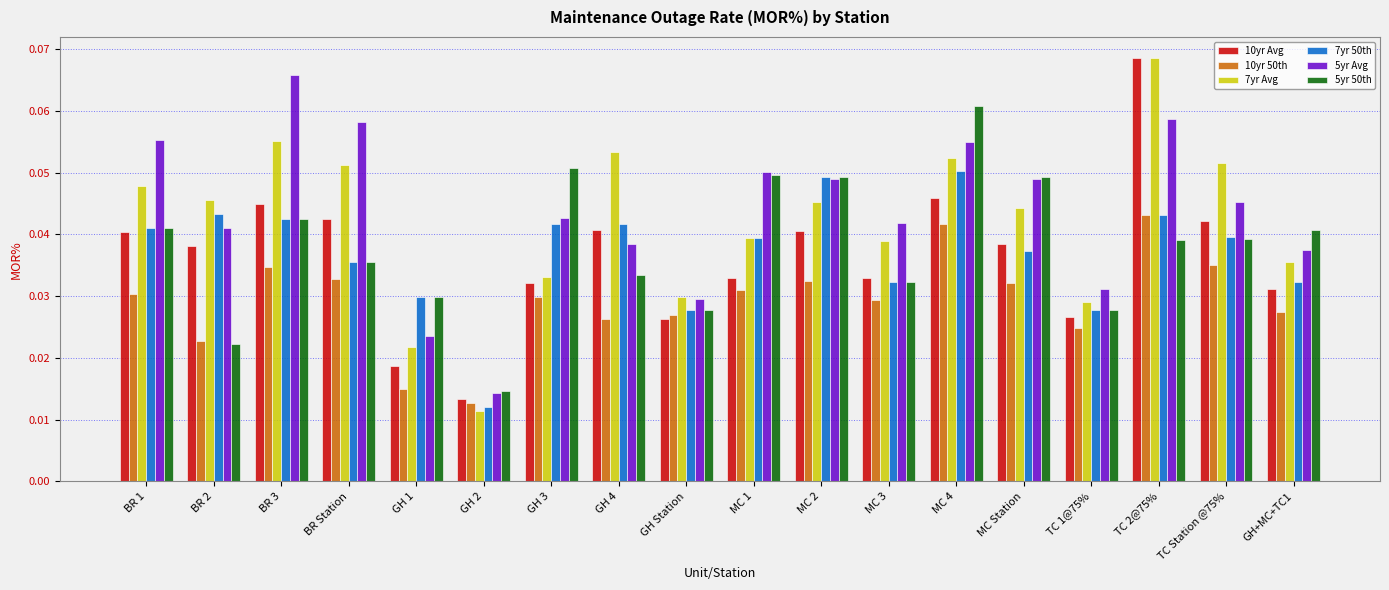

Which series has the largest total across all categories?

5yr Avg